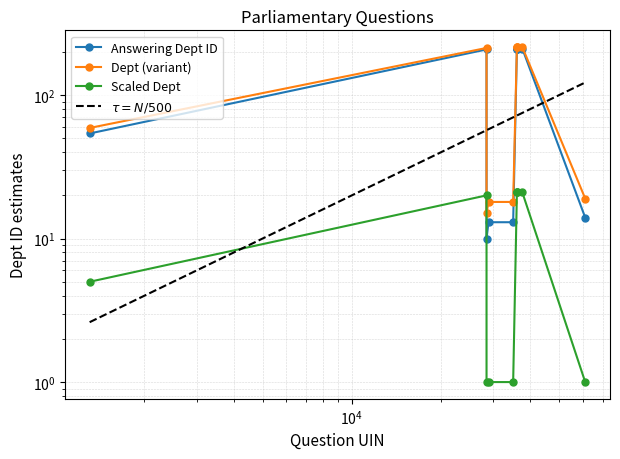

How many values in the Answering Dept ID series exceed 208?

4